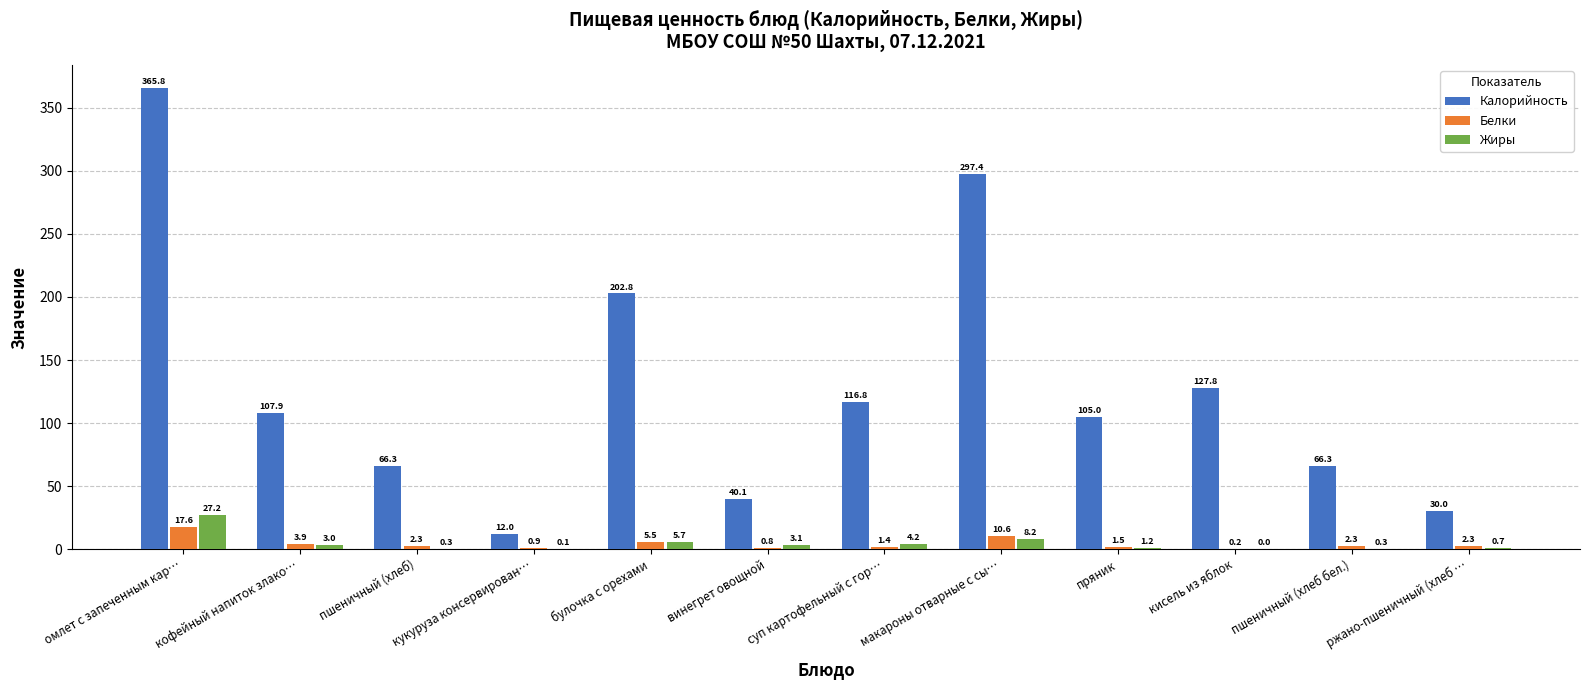

What is the total value across all series at омлет с запеченным кар…?

410.6